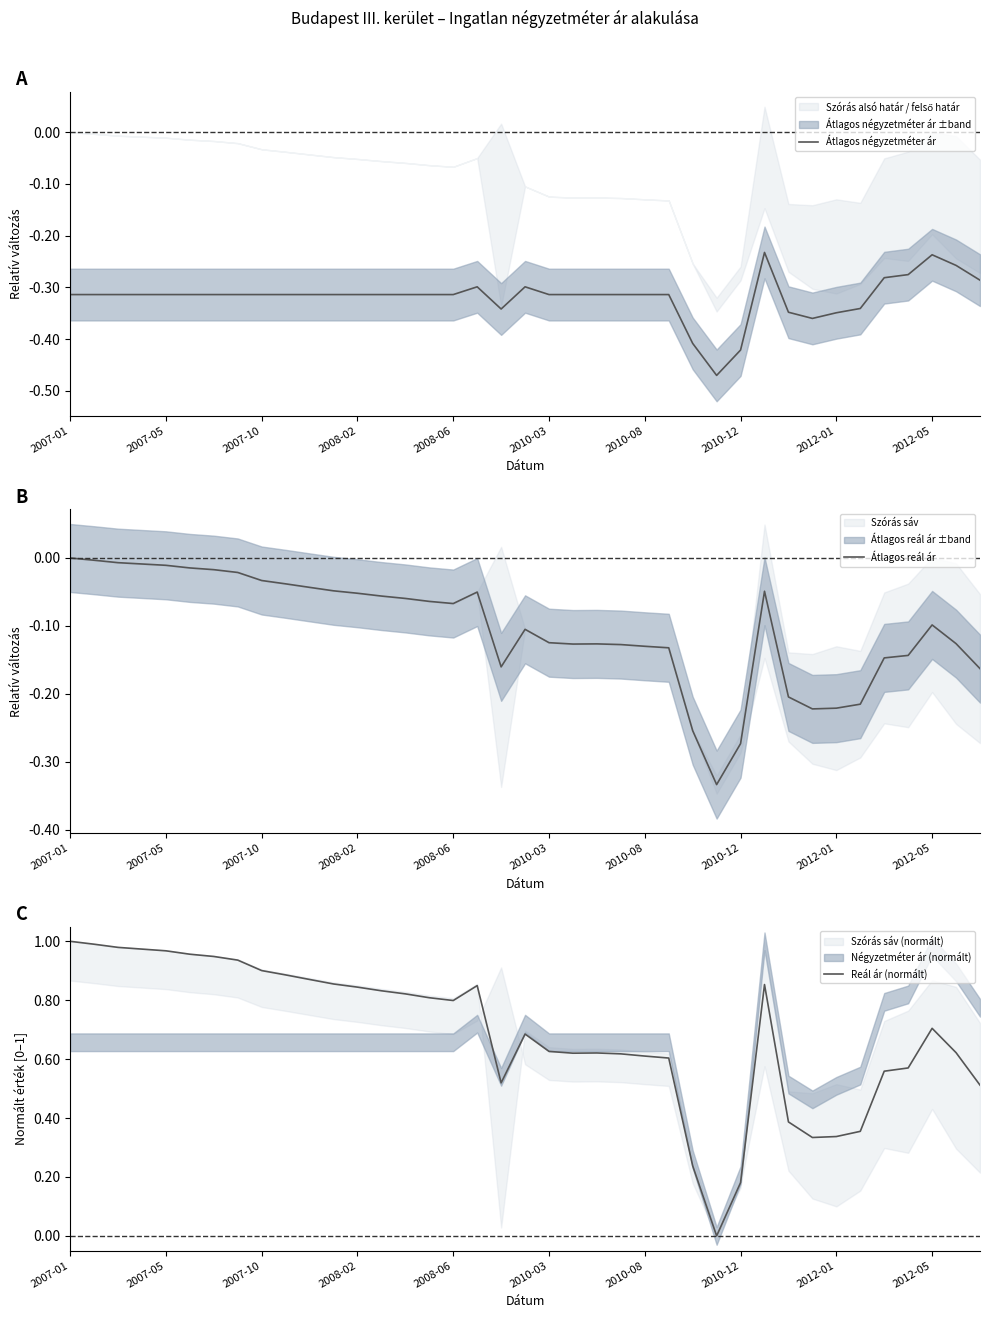

What is the difference between the highest and lowest values at 26?

0.6